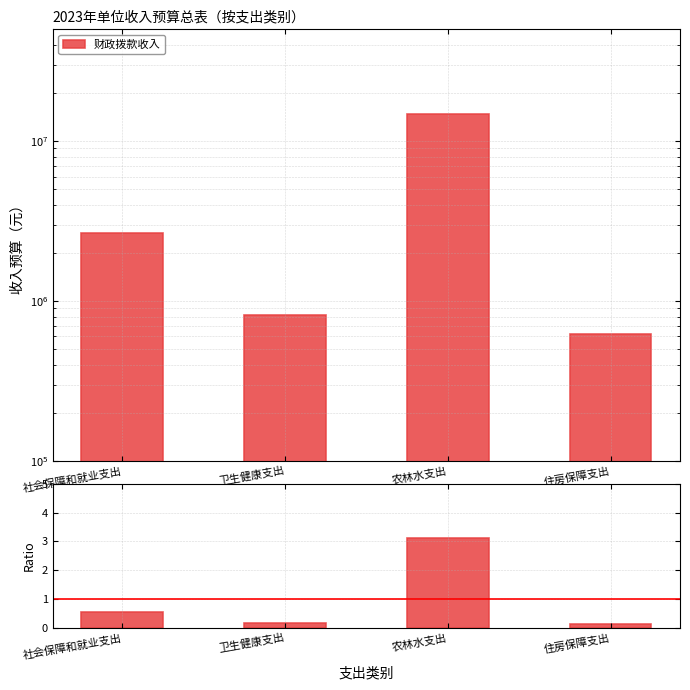

At which label does 财政拨款收入 / mean reach its minimum?

住房保障支出